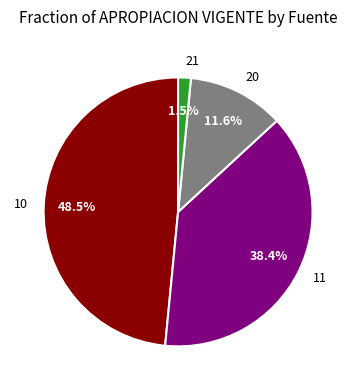

Is there a majority slice in this chart?

No